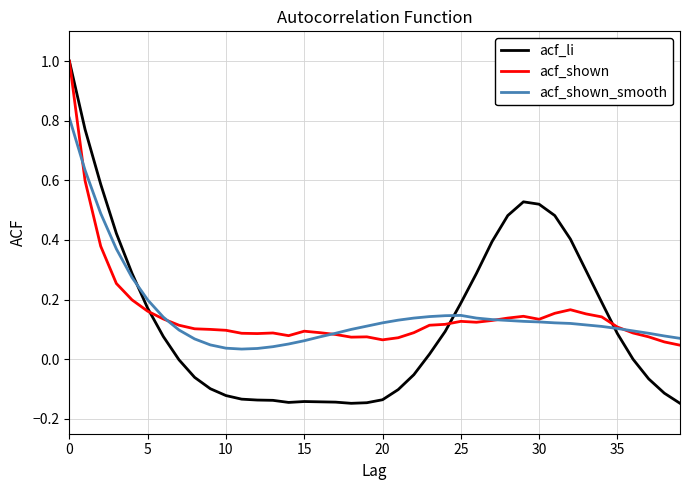

Which series has the widest spread of values?

acf_li